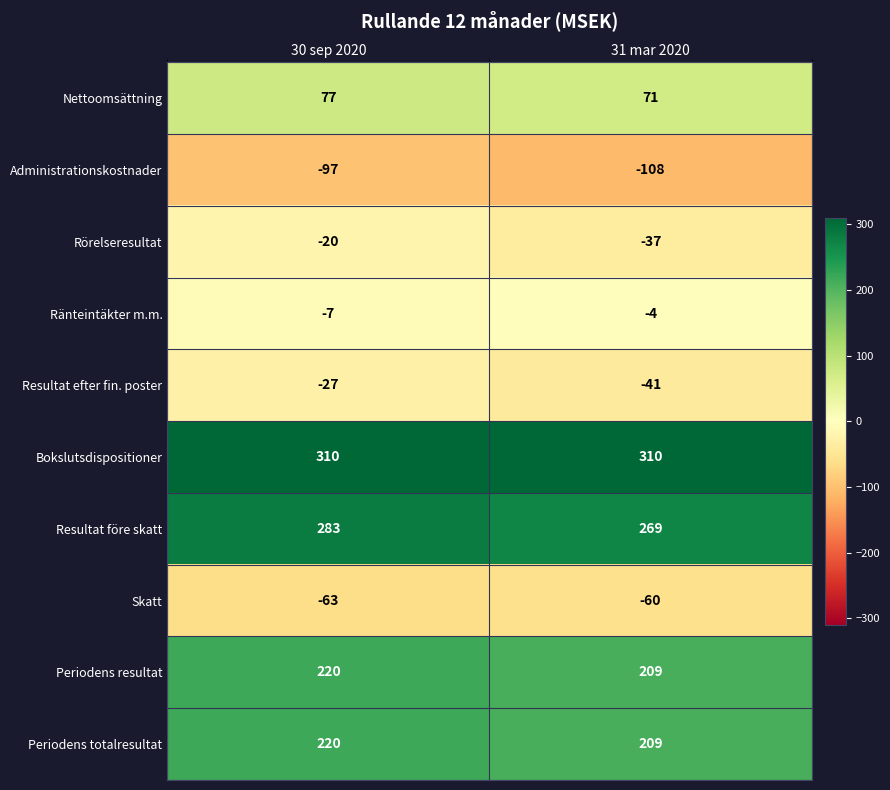

What is the difference between the maximum and minimum values in the Ränteintäkter m.m. series?

3